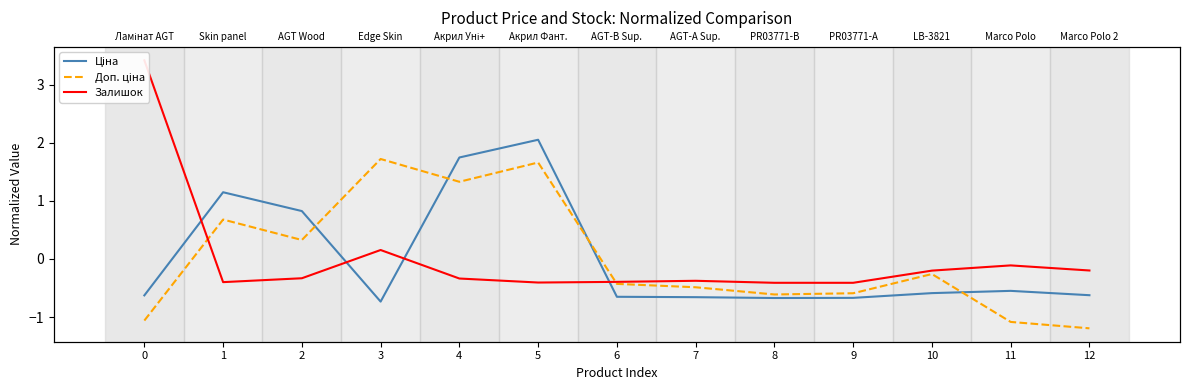

Rank the series by their maximum value, from lowest to highest.

Доп. ціна, Ціна, Залишок